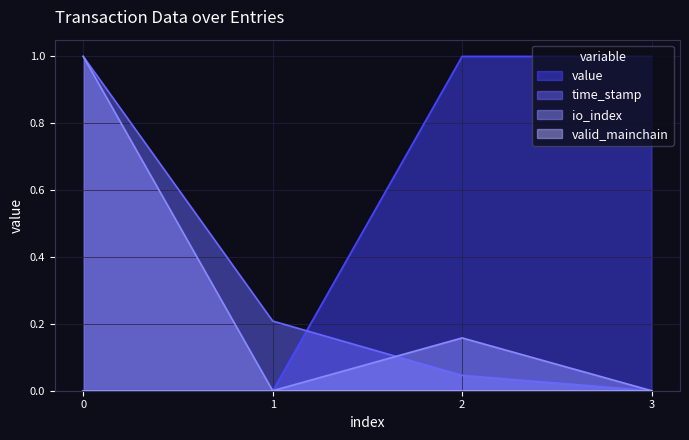

What is the average value of the value series?

0.5